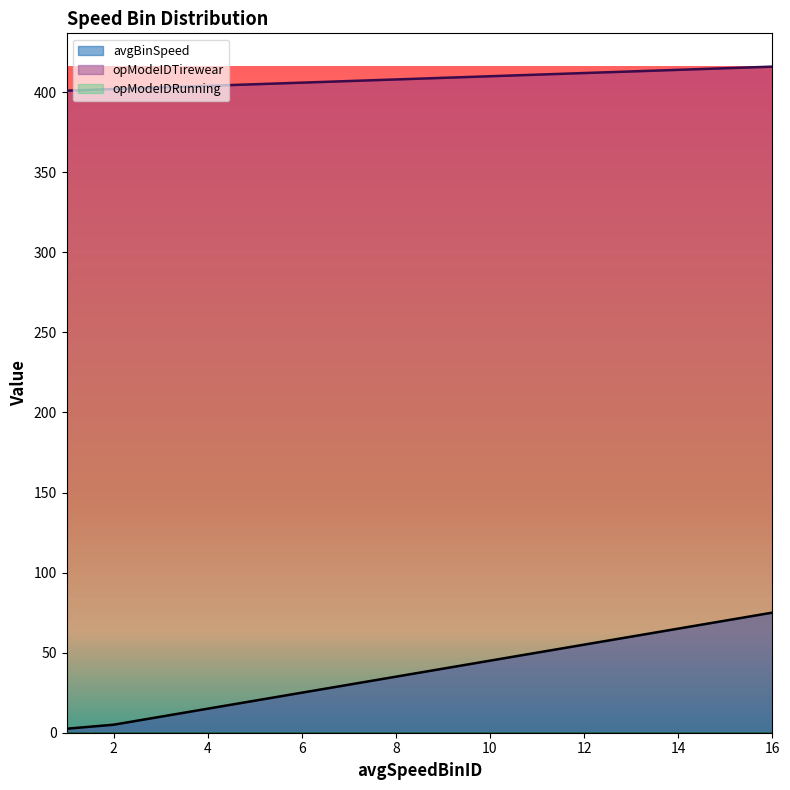

At how many categories does at least one series exceed 376?

16